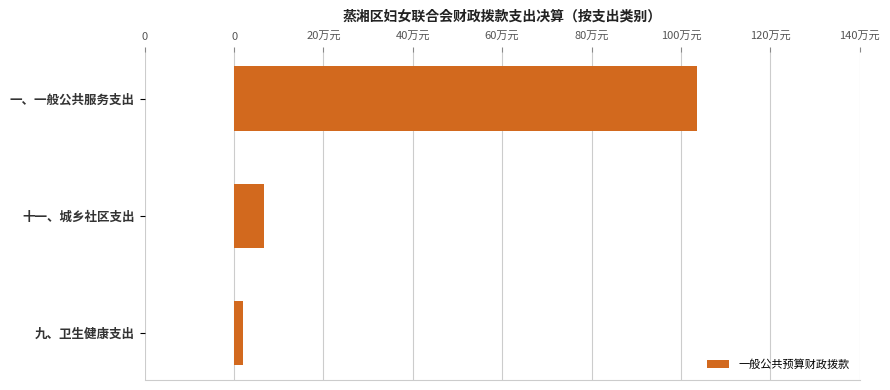

Does the chart contain any negative values?

No